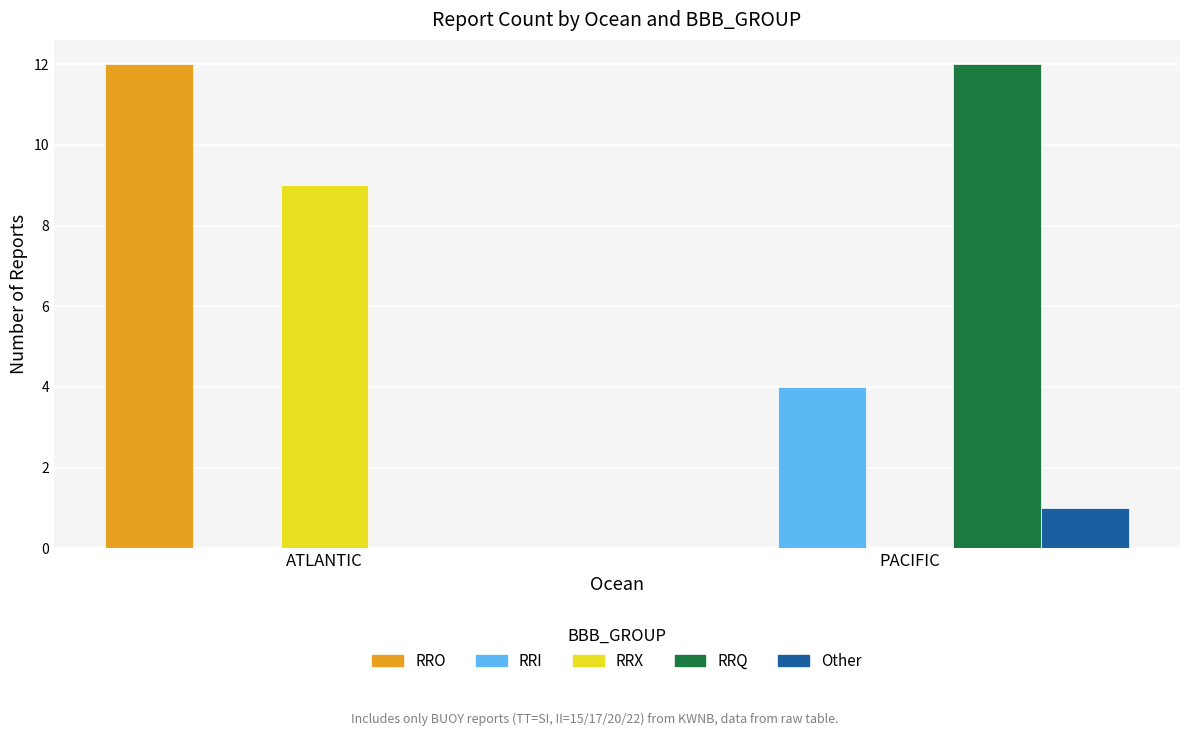

Reading left to right, what are all the values shown in this chart?

RRO: 12	0
RRI: 0	4
RRX: 9	0
RRQ: 0	12
Other: 0	1